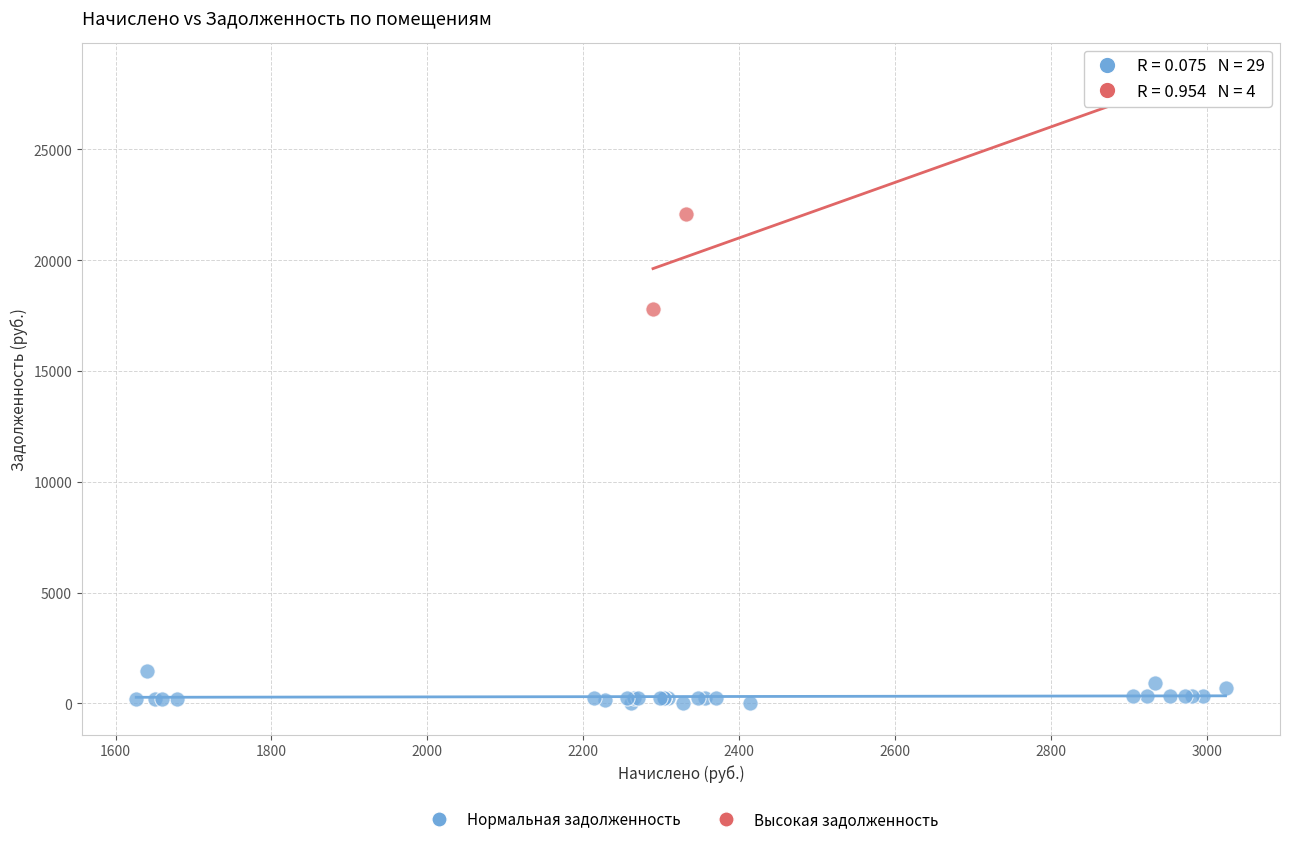

Which series reaches the maximum Y coordinate?

Высокая задолженность